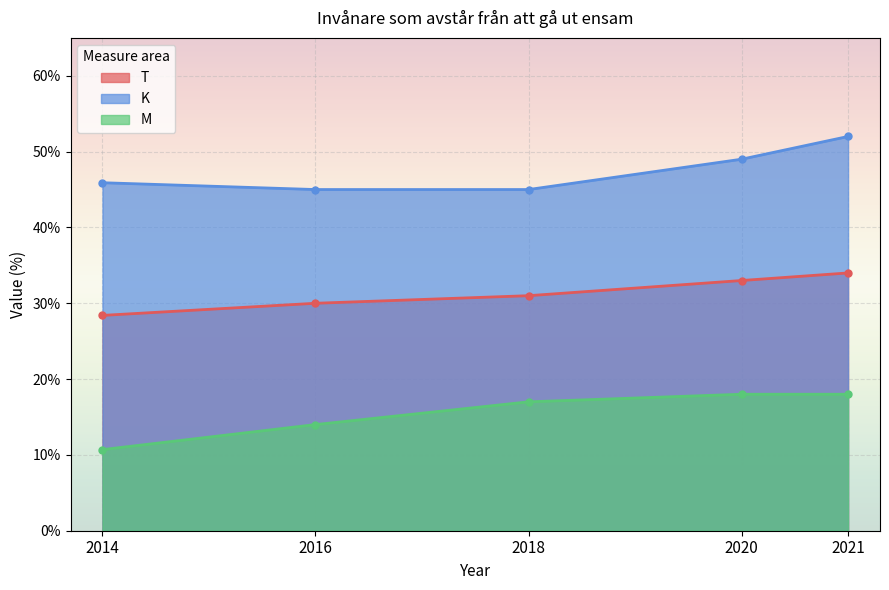

What is the difference between the second highest and second lowest values in the T series?

3.0